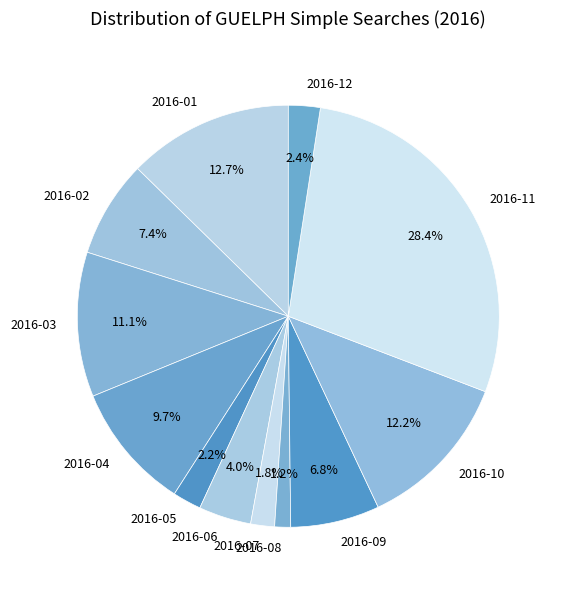

Is it true that 2016-03 is 11% of the pie?

True